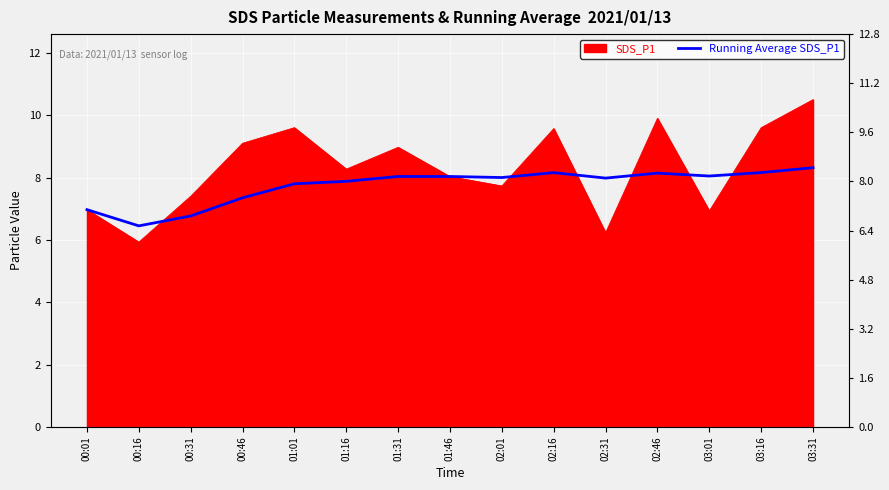

What position from the left is 00:01?

1